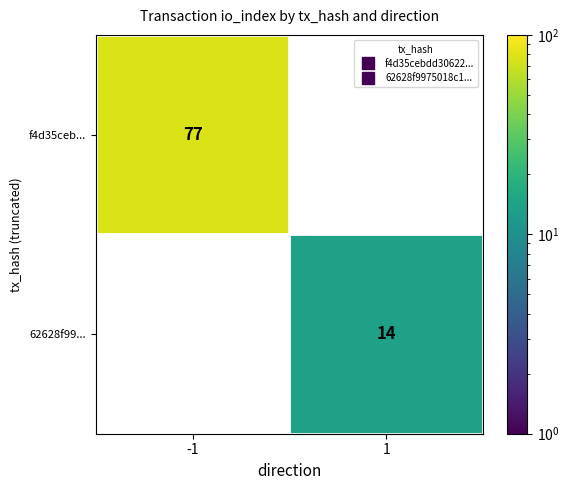

Is it true that 62628f99... equals 14 at 1?

True